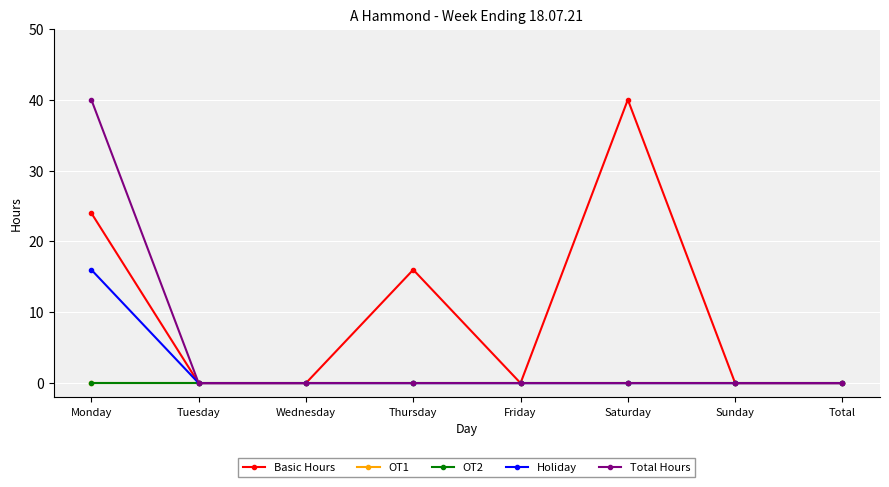

Does the chart have visible grid lines?

Yes